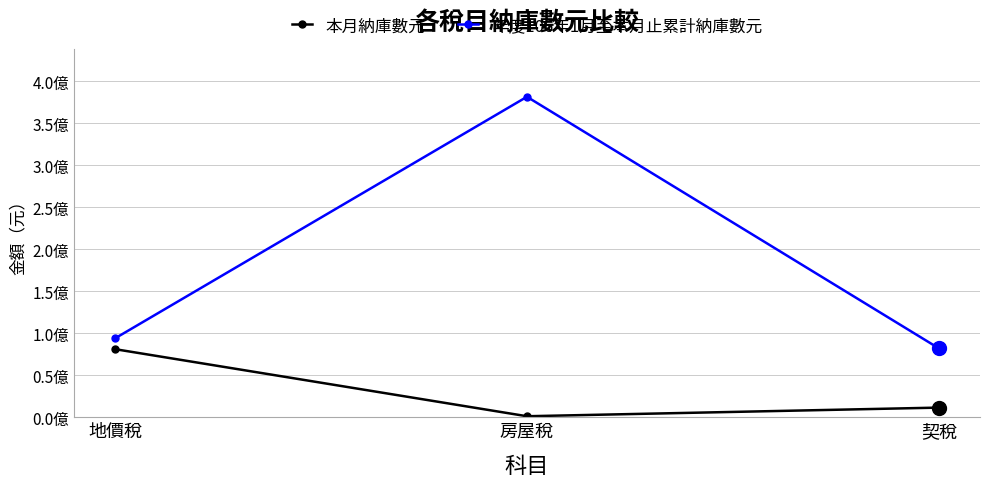

At which label does 本月納庫數元 first exceed 11483638?

地價稅